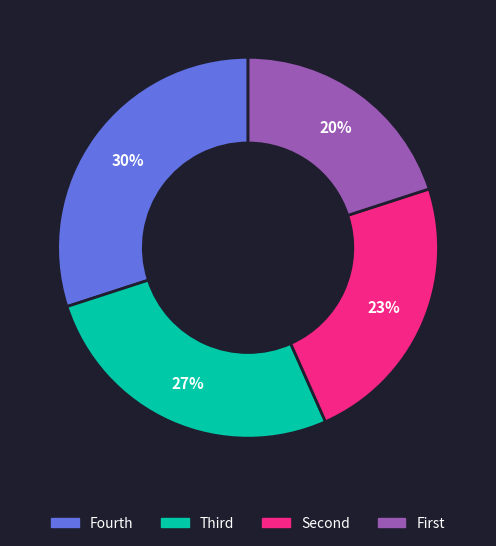

To the nearest percent, what is the average slice percentage?

25%